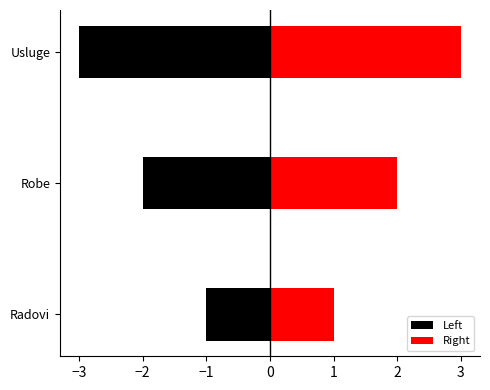

Is it true that the value at Radovi is 2?

False